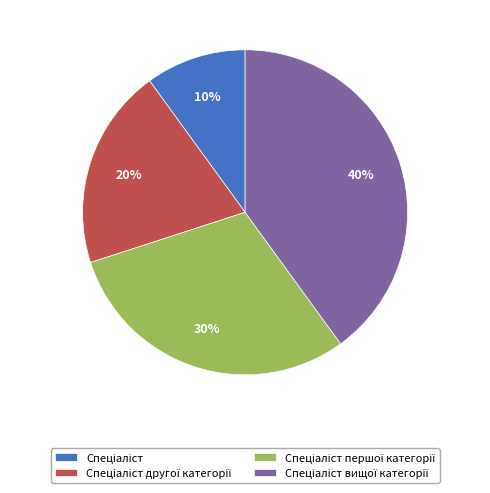

To the nearest percent, what is the difference between the largest and smallest slice percentages?

30%